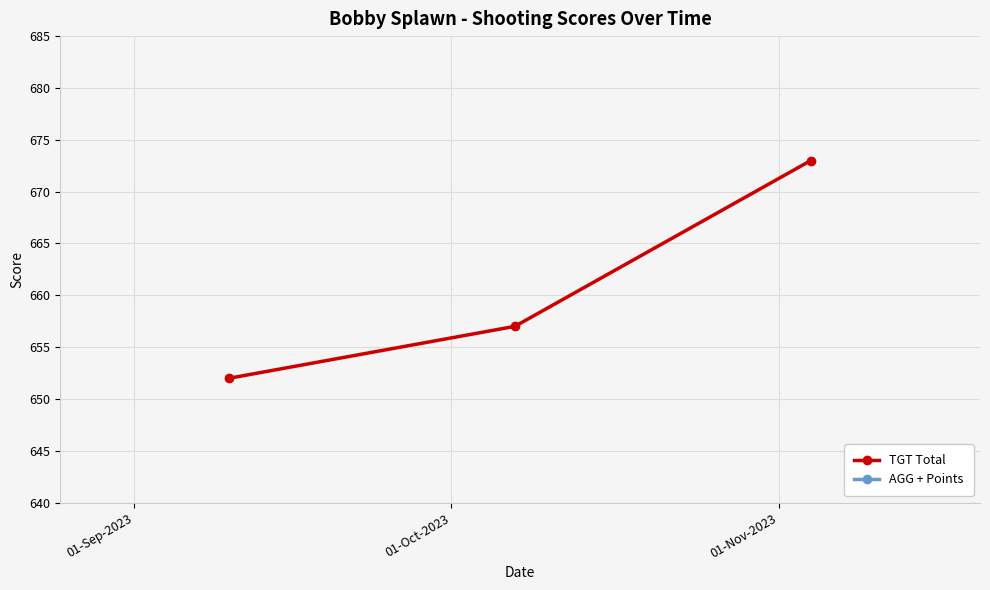

What is the value of the TGT Total point at the 1st from the left?

652